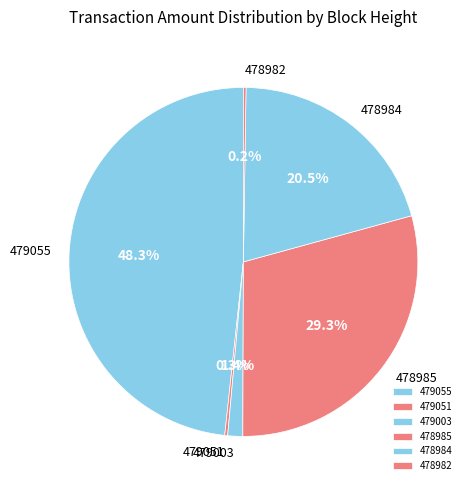

Is 479003 the majority of the pie?

No